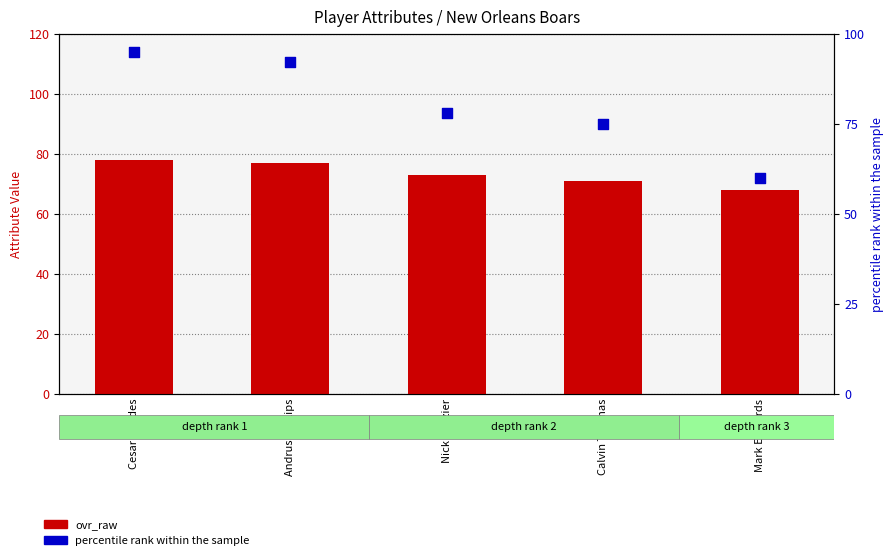

Which series reaches the maximum Y coordinate?

percentile rank within the sample